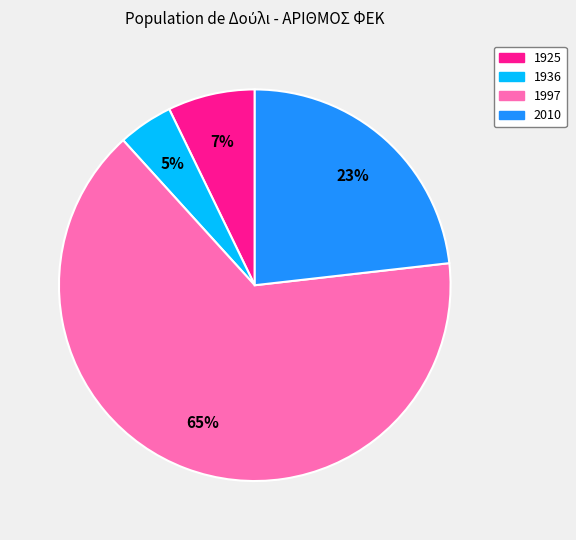

To the nearest percent, what is the combined percentage of 1925 and 1997?

72%